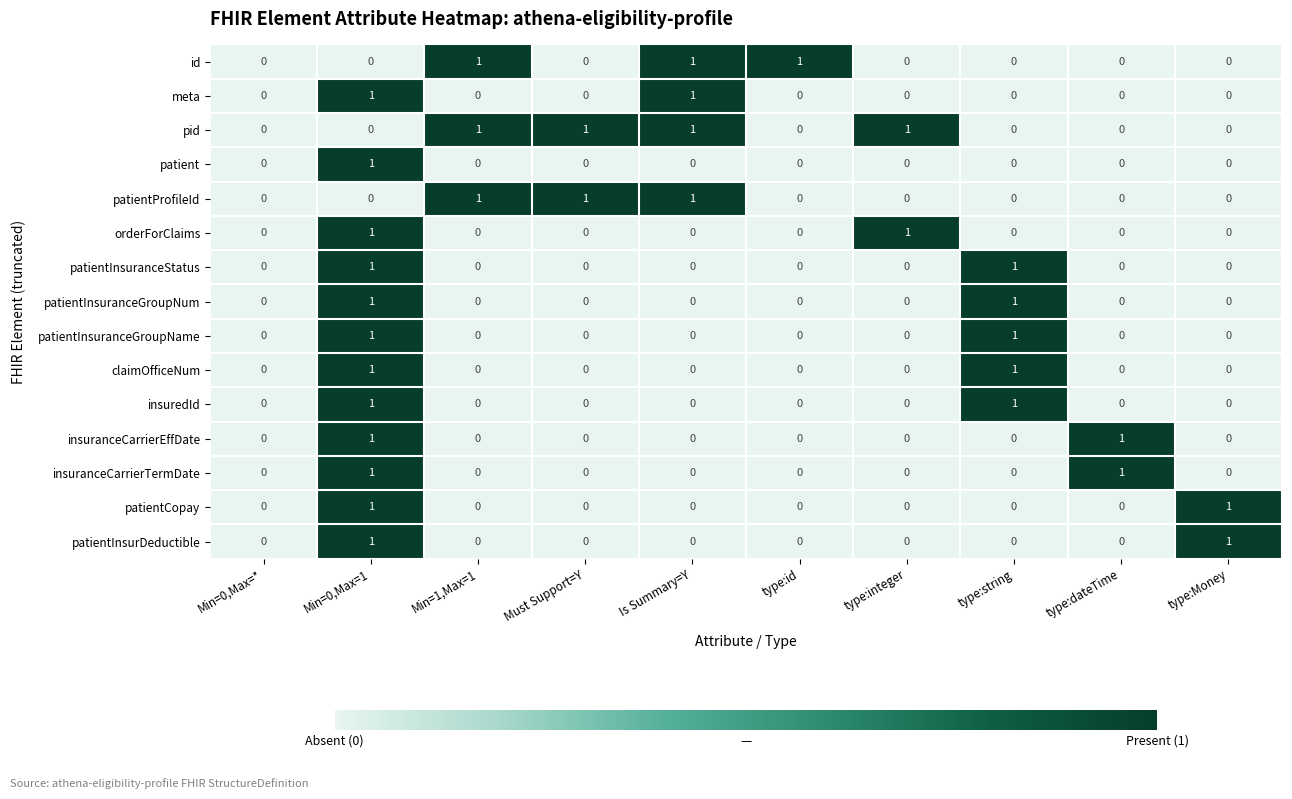

How many positive values does the pid series have?

4